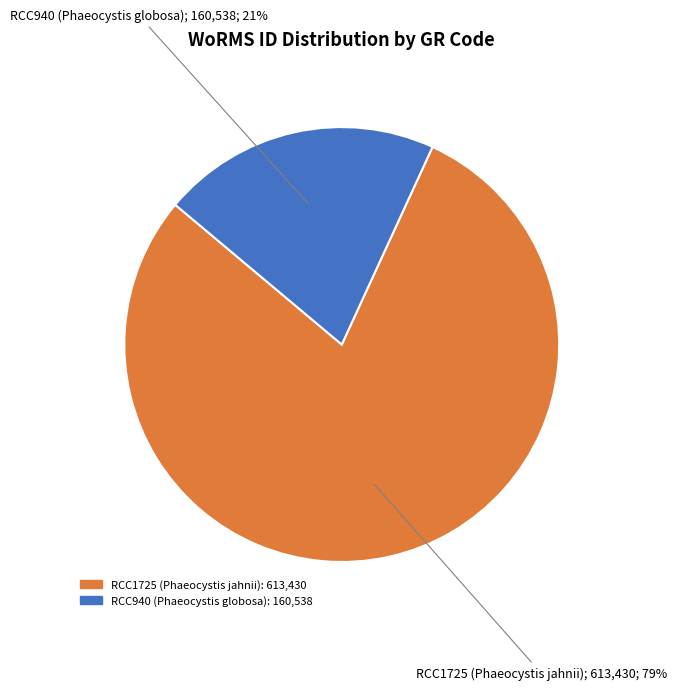

Is the sum of RCC1725 (Phaeocystis jahnii) and RCC940 (Phaeocystis globosa) greater than half?

Yes